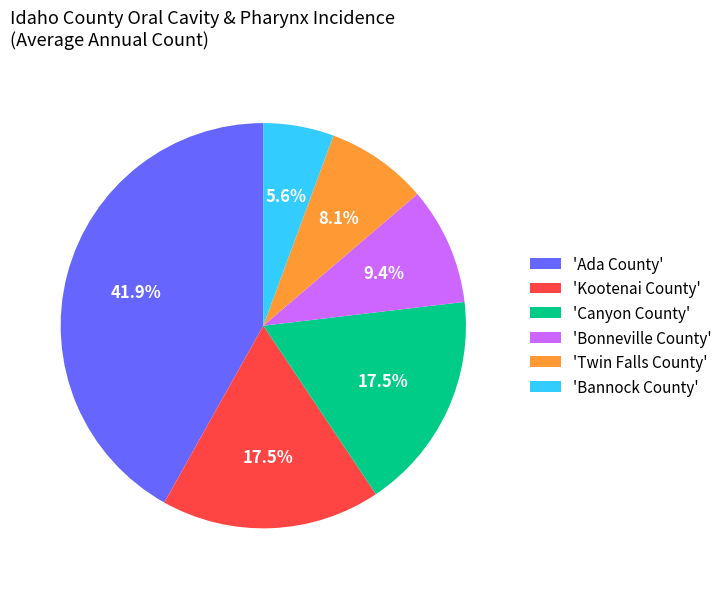

Which category has the smallest portion of the pie?

'Bannock County'